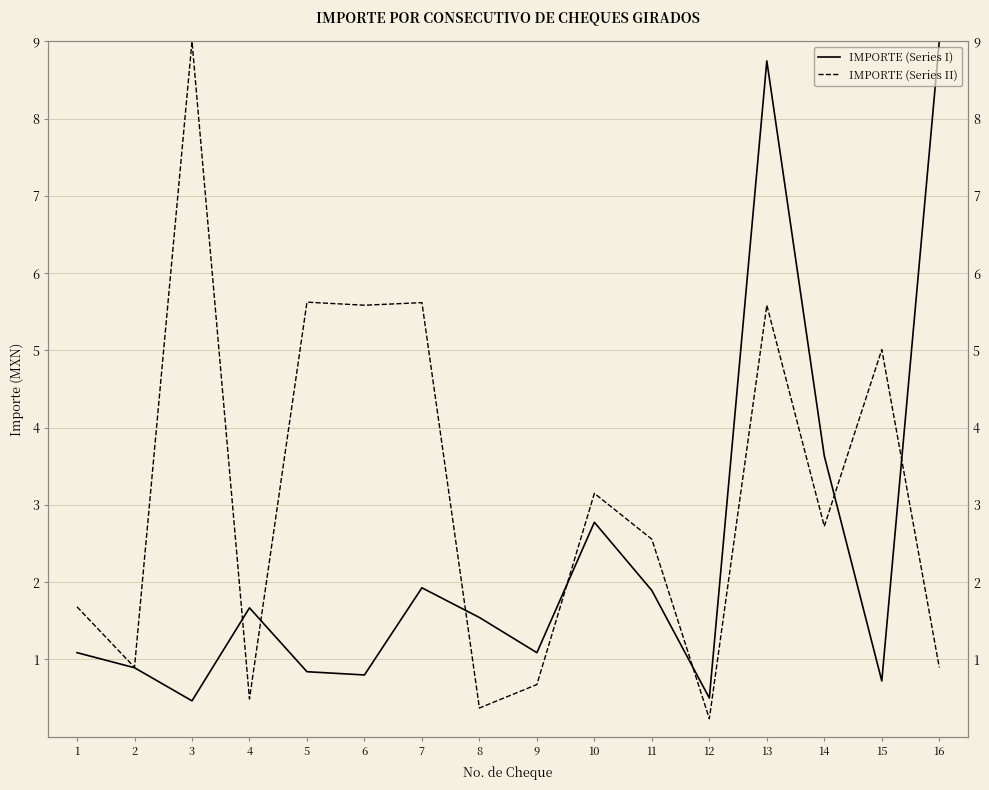

Which series has the largest total across all categories?

IMPORTE (Series II)